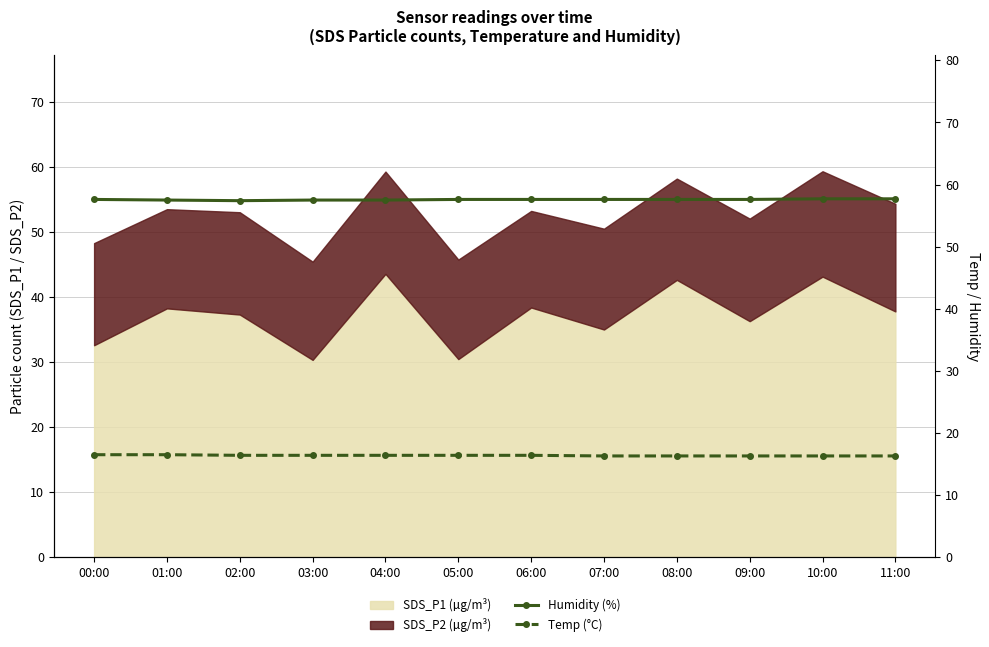

What is the sum of the Temp (°C) values at 09:00 and 08:00?

32.6